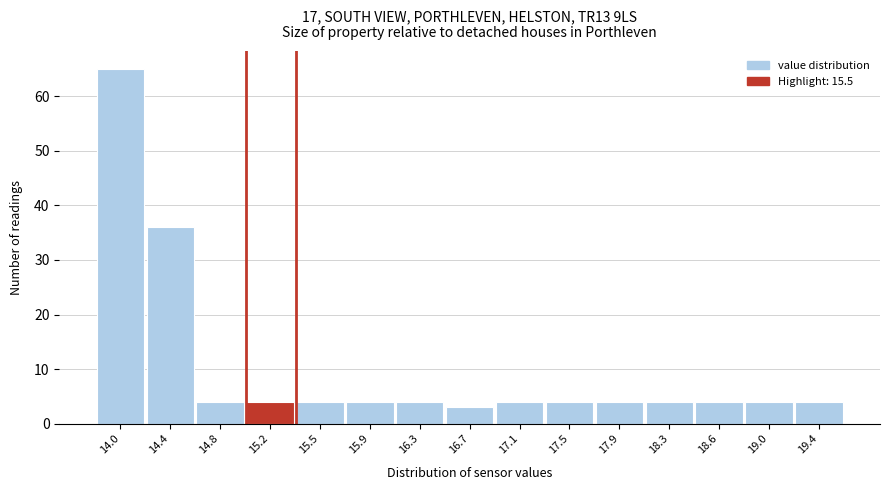

Reading left to right, list all the values displayed in this chart.

65	36	4	4	4	4	4	3	4	4	4	4	4	4	4